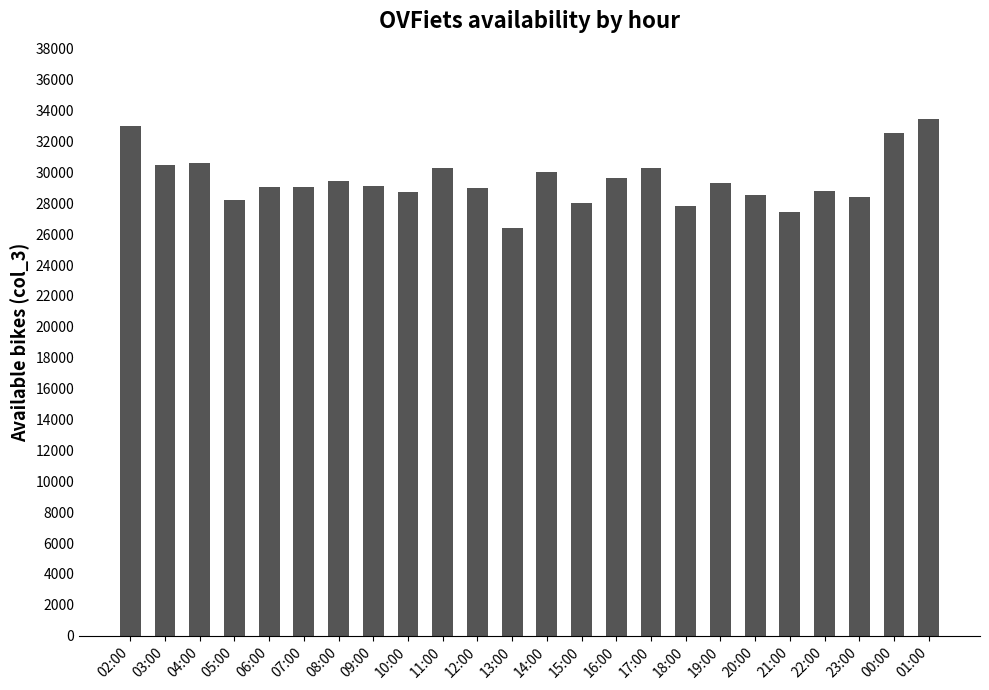

What is the minimum value shown in the chart?

26393